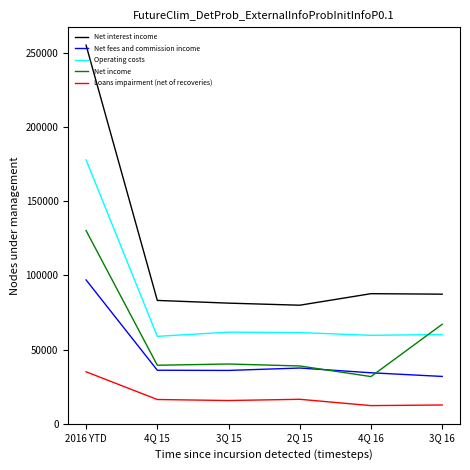

What is the total value across all series at 4Q 16?

225898